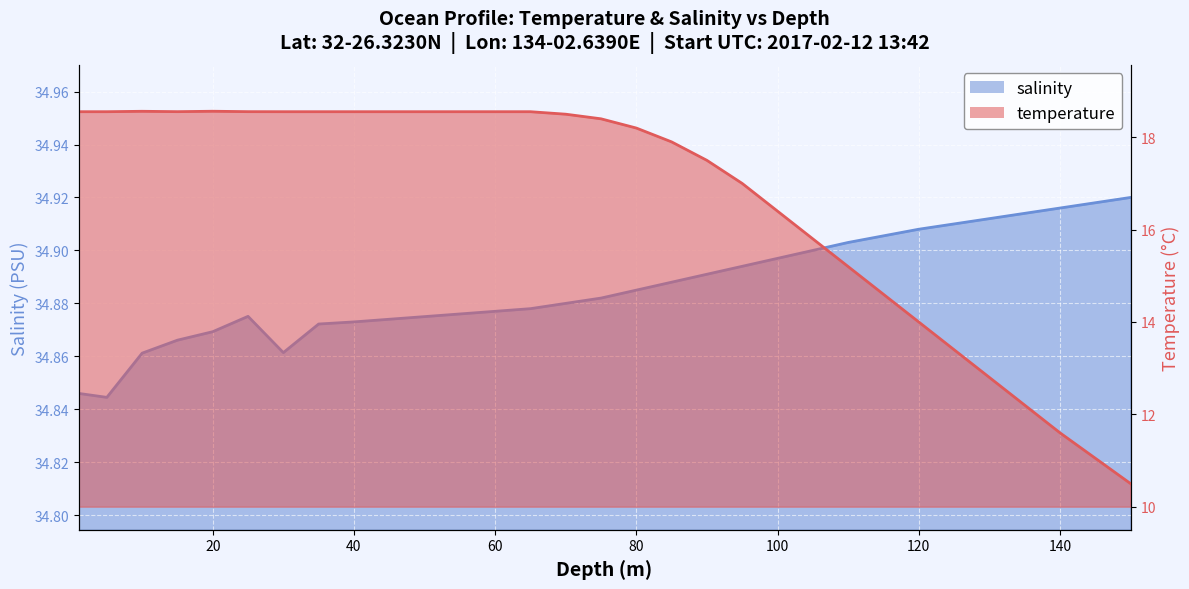

Read the salinity value at 60.

34.9